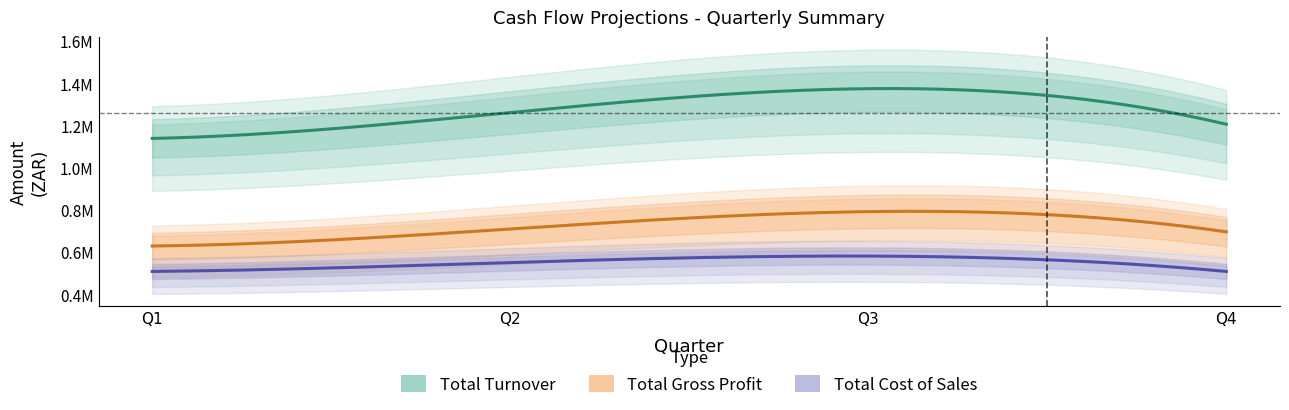

True or false: Total Turnover and Total Cost of Sales intersect in this chart.

False